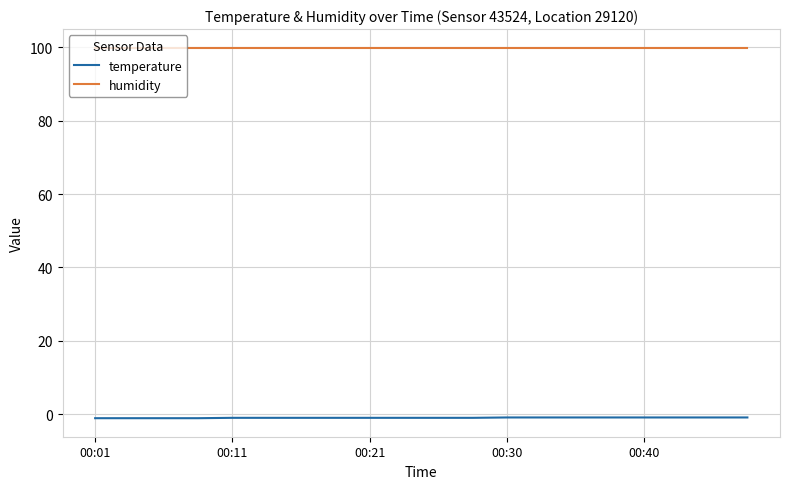

What is the lowest value of the humidity series?

99.9